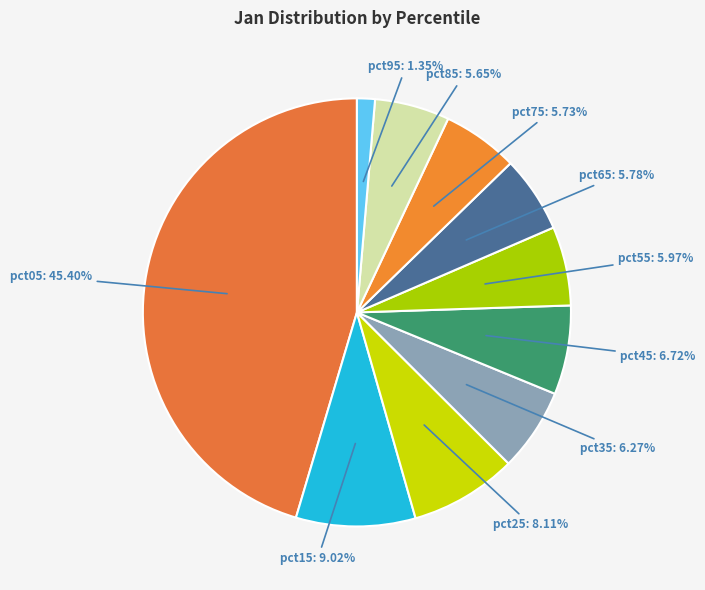

Is there a majority slice in this chart?

No